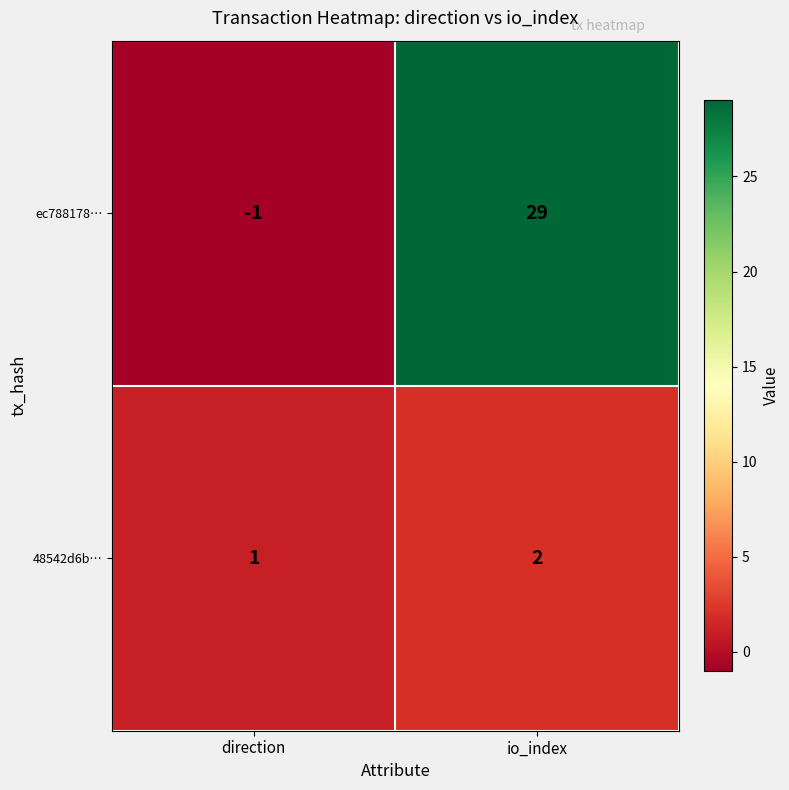

Which category has the lowest value in the ec788178… series?

direction